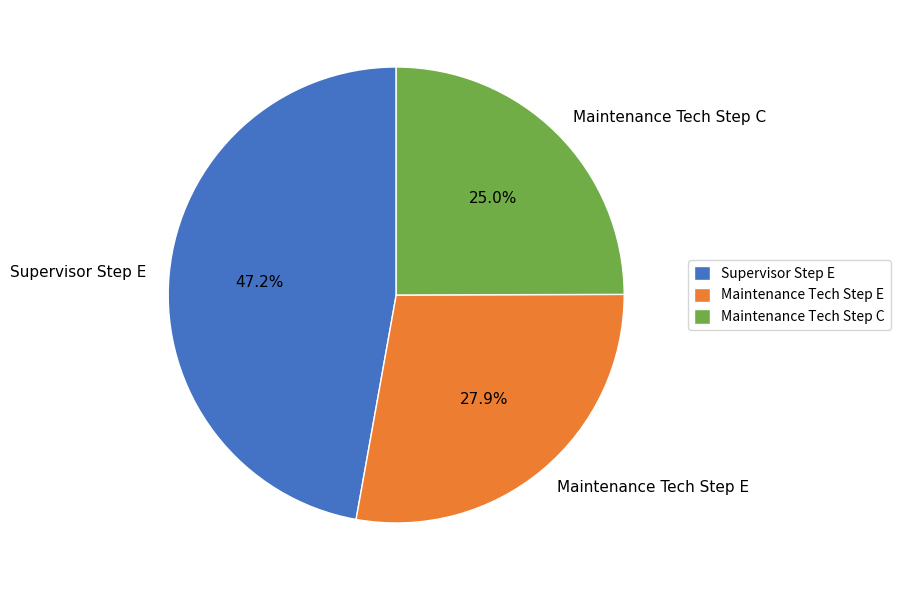

Approximately how many times larger is the value at Maintenance Tech Step E compared to Supervisor Step E?

0.6